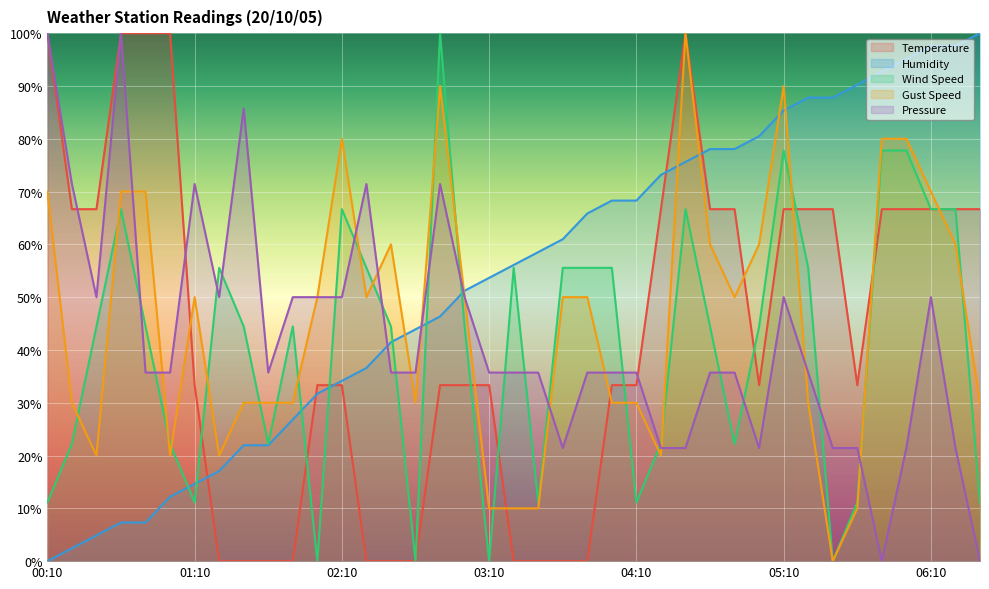

What is the difference between the maximum and second lowest values in the Wind Speed series?

100.0